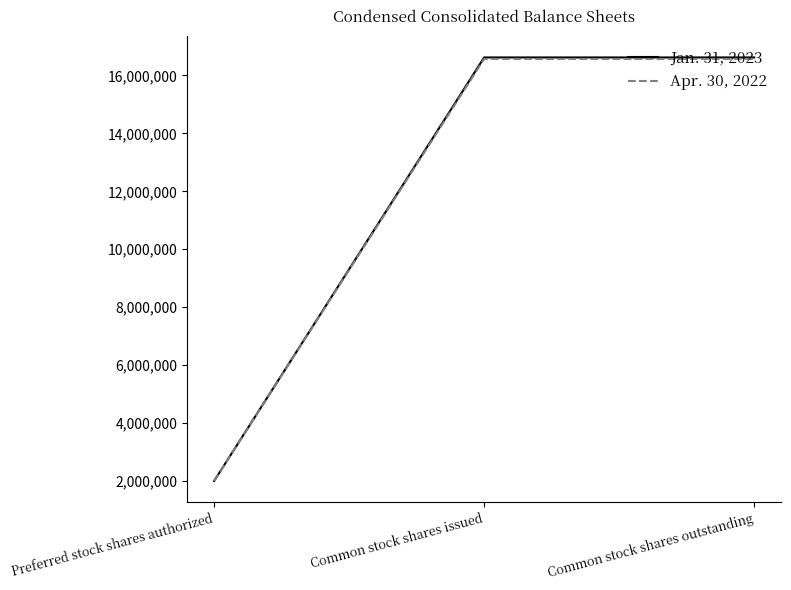

List the series in order of their peak value, lowest first.

Apr. 30, 2022, Jan. 31, 2023